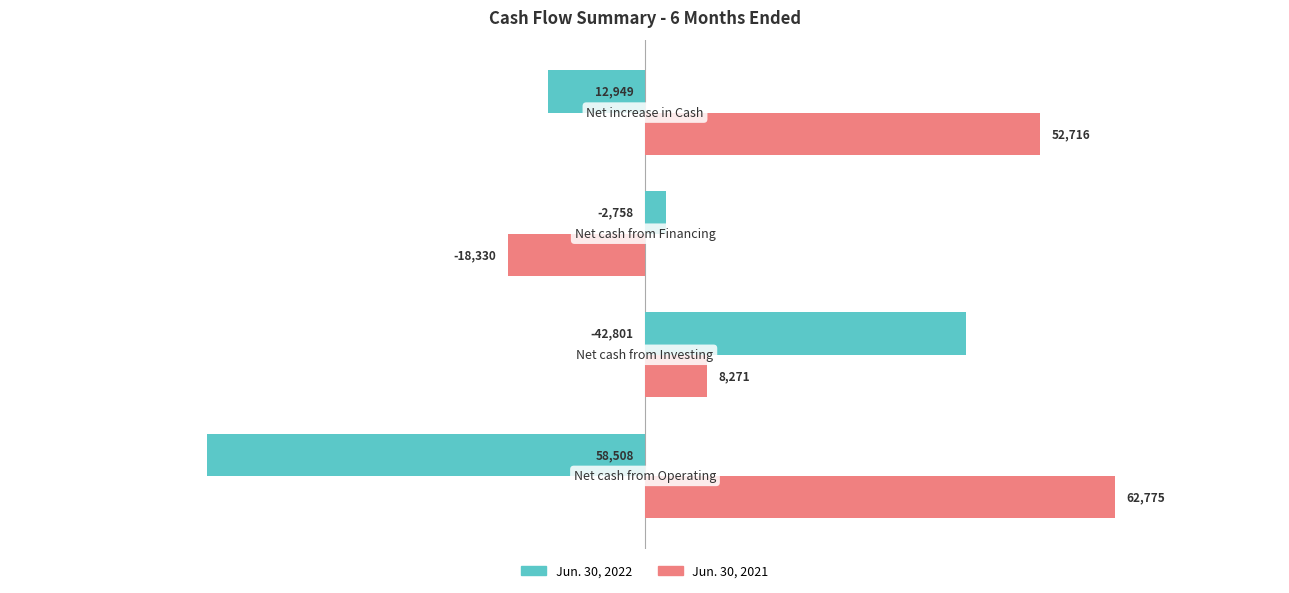

Which series has the largest range (max minus min)?

Jun. 30, 2022